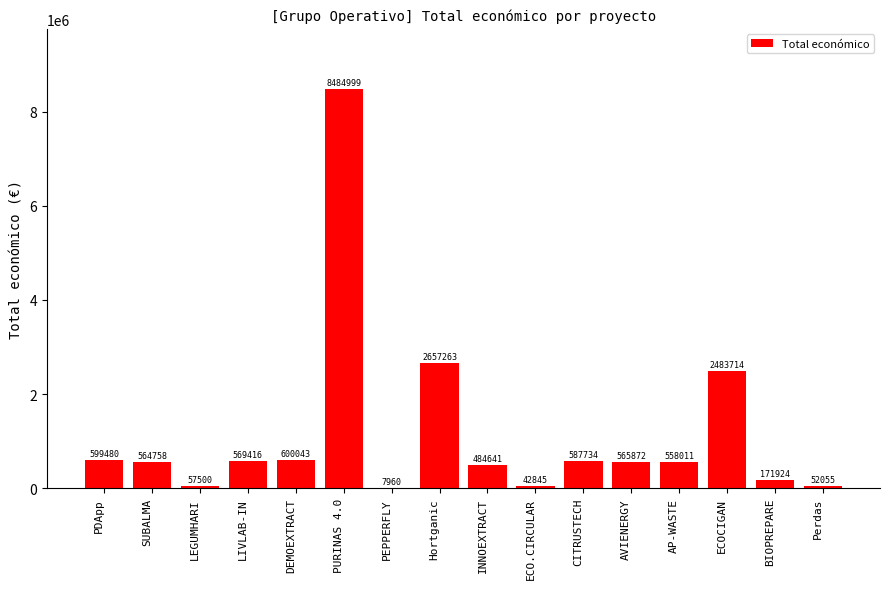

What is the change in value from LEGUMHARI to ECOCIGAN?

+2426214